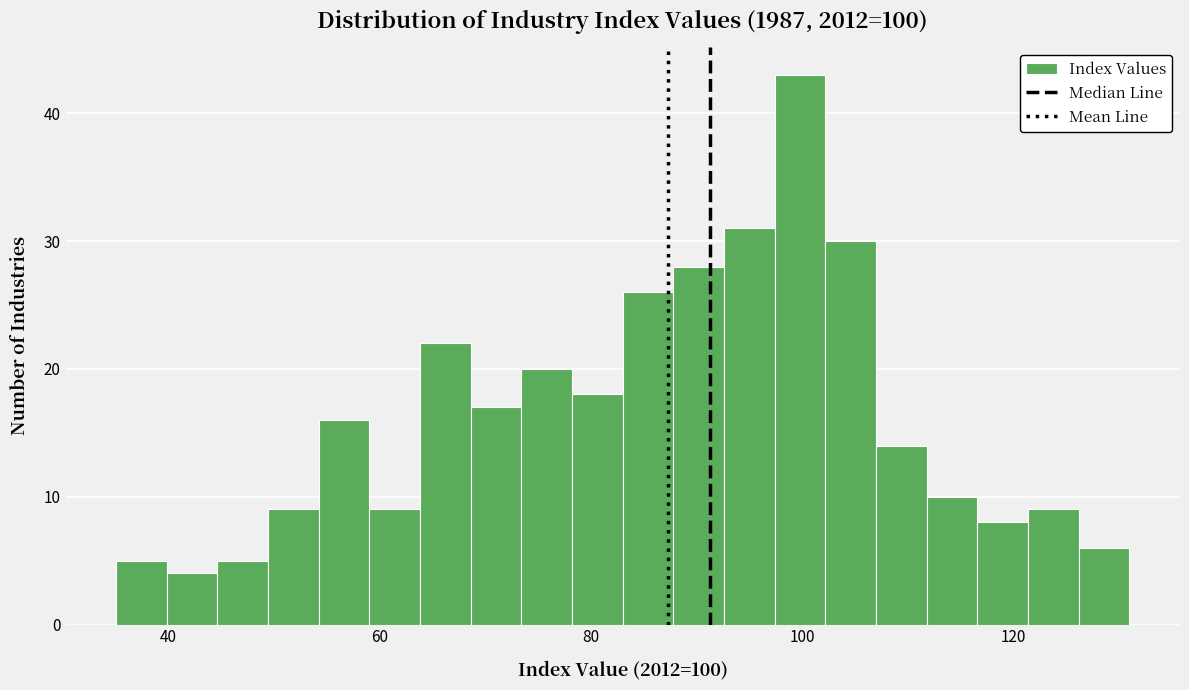

Read against the x-axis, roughly where is the centre of the tallest bar?

100